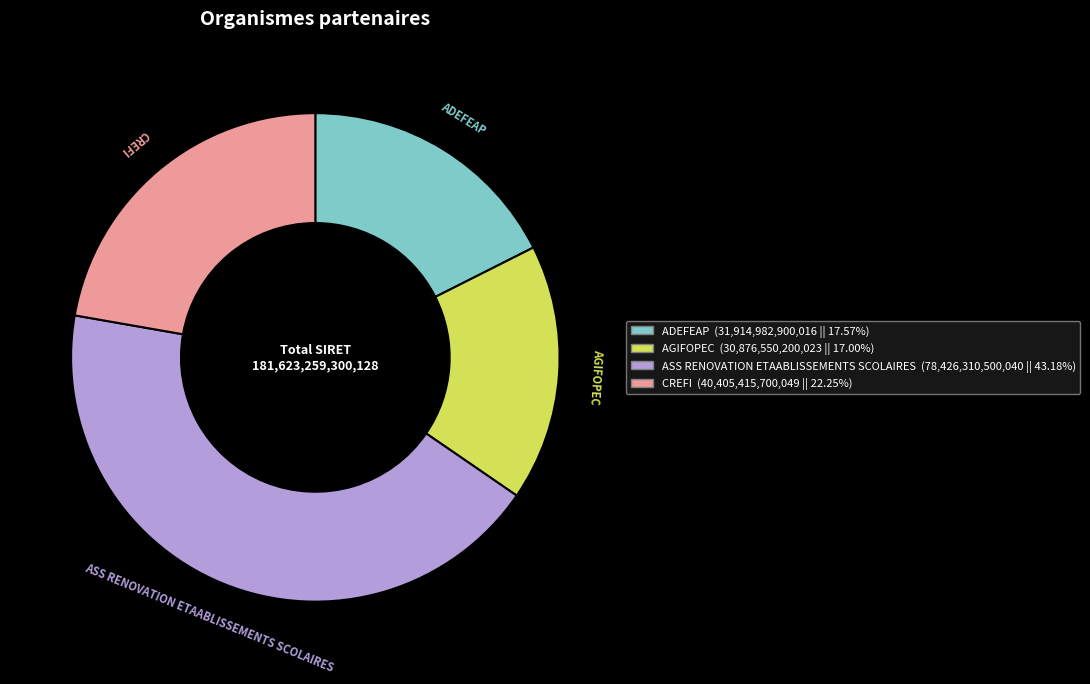

Is AGIFOPEC the majority of the pie?

No